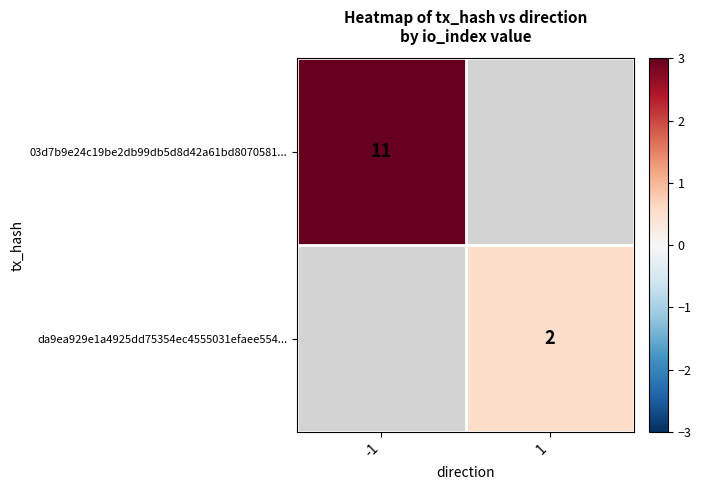

The value of da9ea929e1a4925dd75354ec4555031efaee554... at 1 is 2. True or false?

True